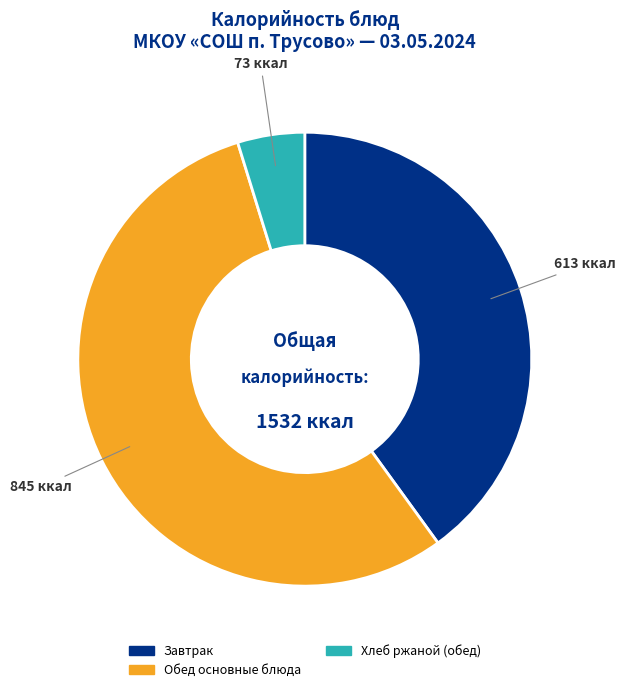

Approximately how many times larger is the value at Обед основные блюда compared to Хлеб ржаной (обед)?

11.6